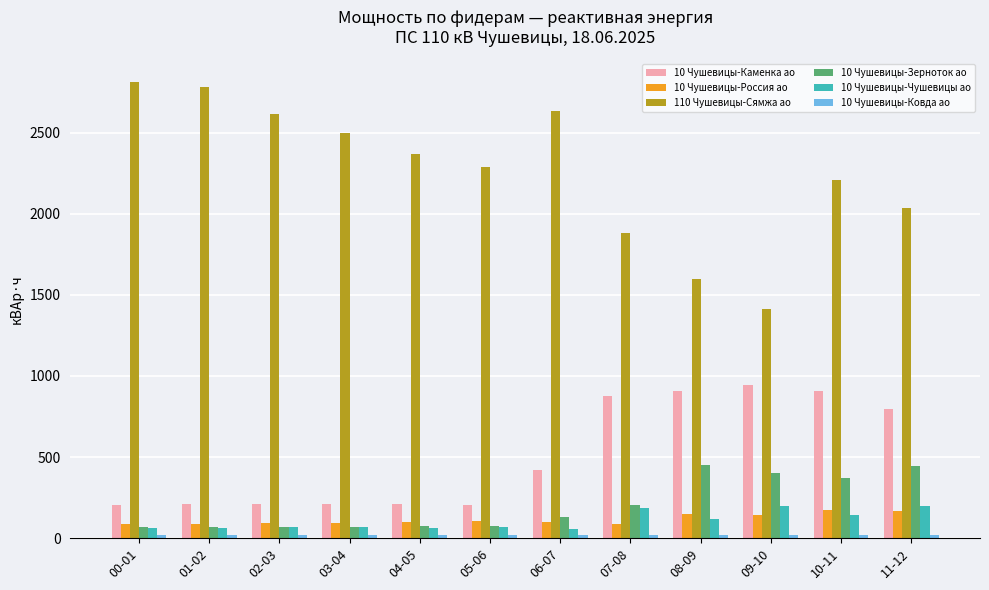

What value does the 110 Чушевицы-Сямжа ао series have at 05-06?

2290.2